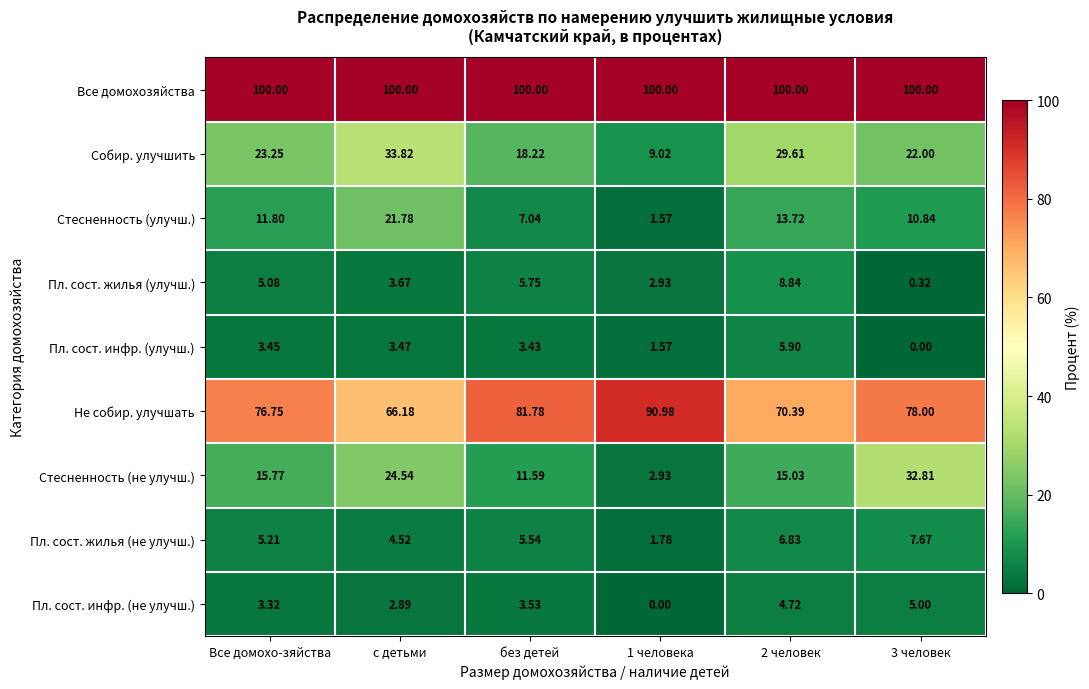

At which label does Пл. сост. инфр. (улучш.) first exceed 3?

Все домохо-зяйства